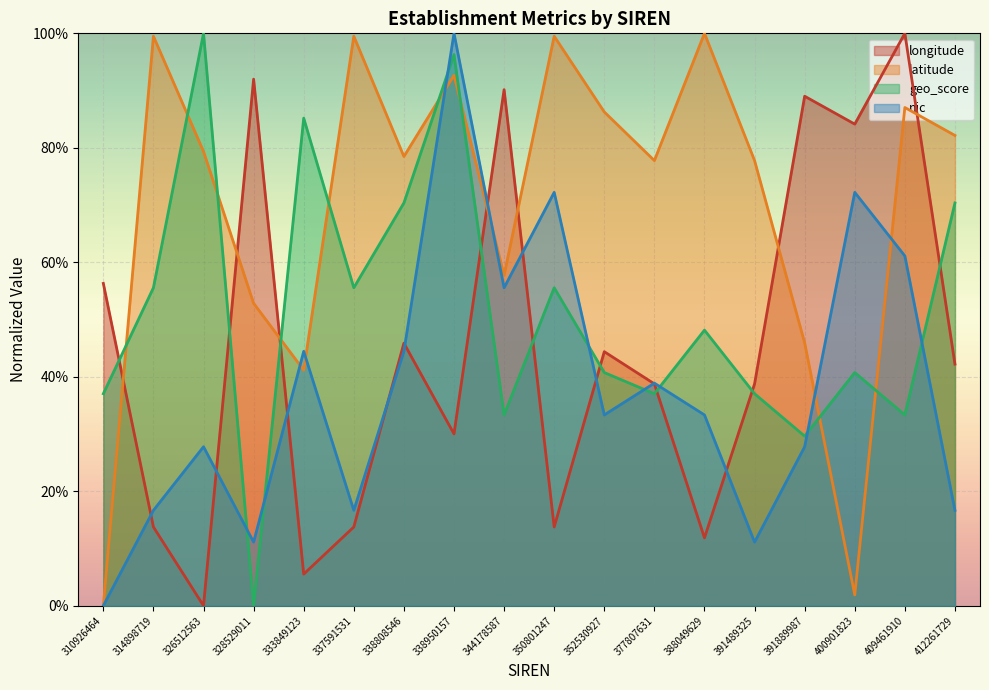

What is the difference between the maximum and minimum values in the geo_score series?

1.0